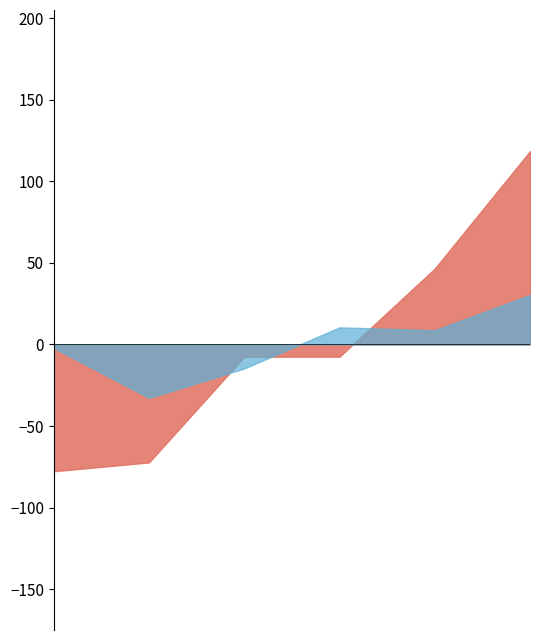

The Al mono series shows 30 at 2025-02-17. True or false?

True